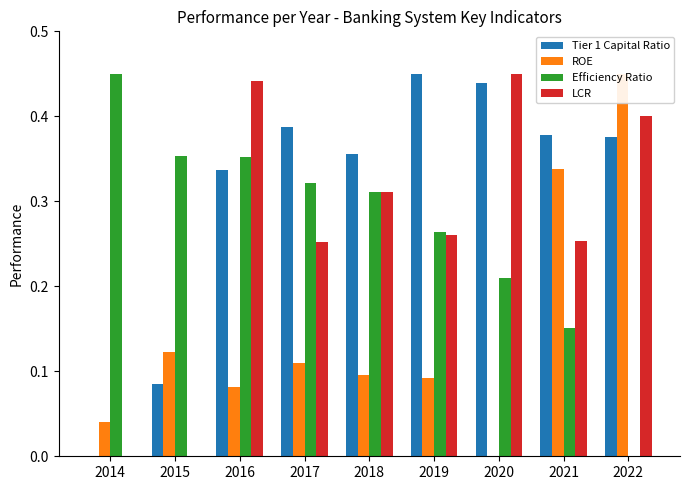

What is the sum of the Efficiency Ratio values at 2016 and 2021?

0.5